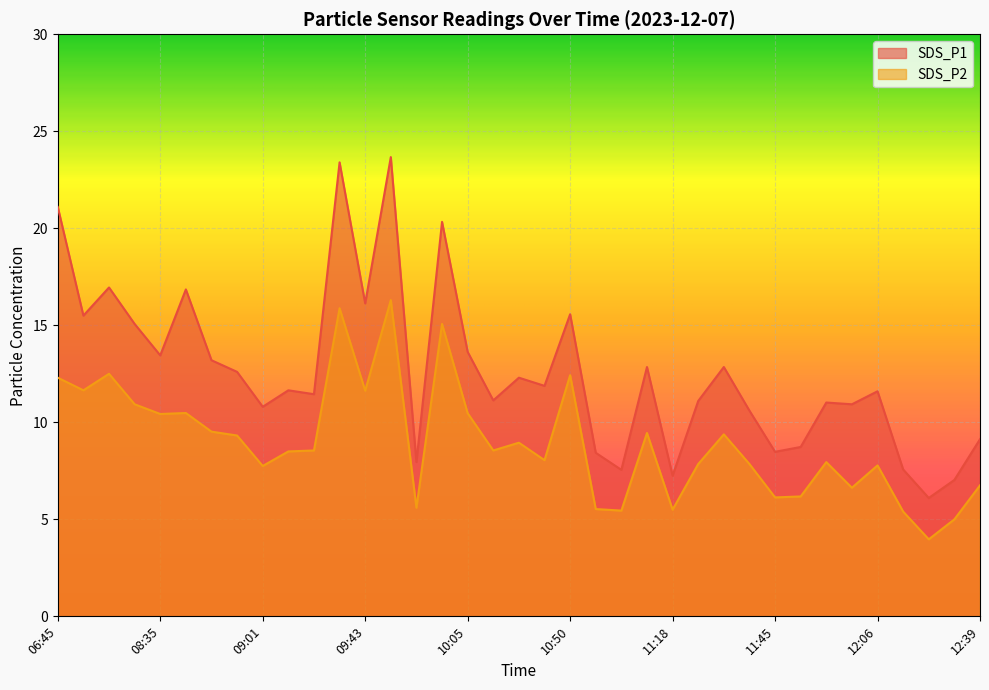

How many interior local peaks does the SDS_P2 series have?

11